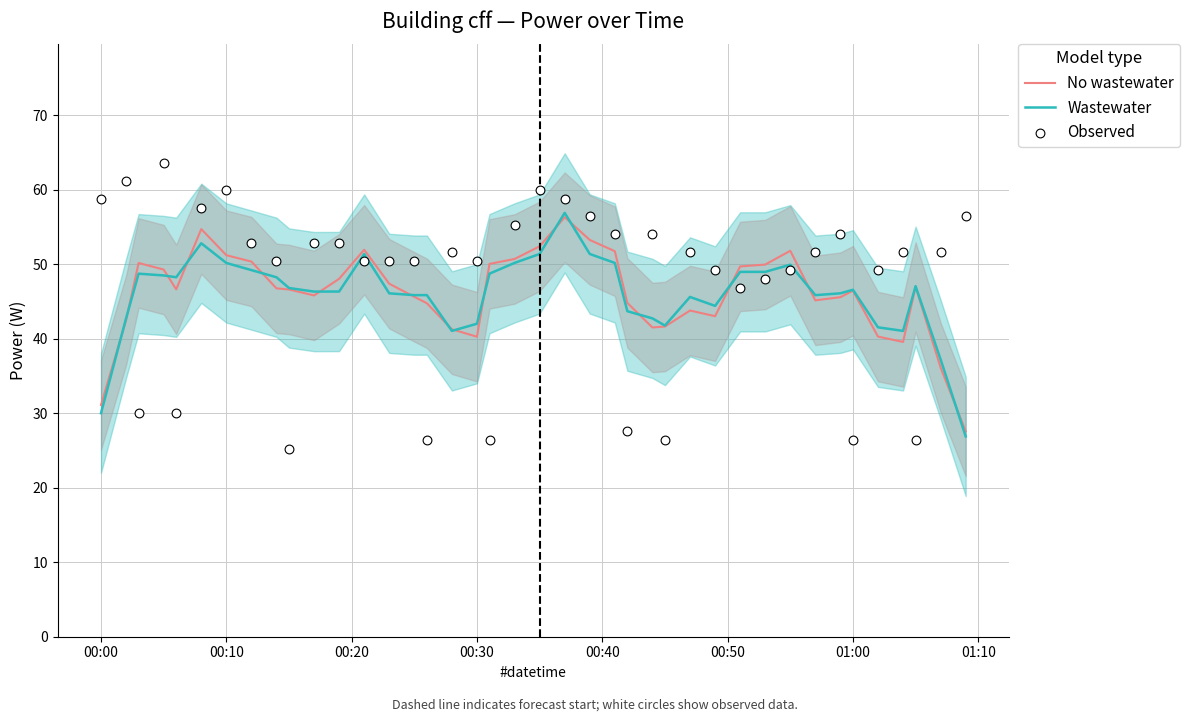

At how many categories does at least one series exceed 59?

4